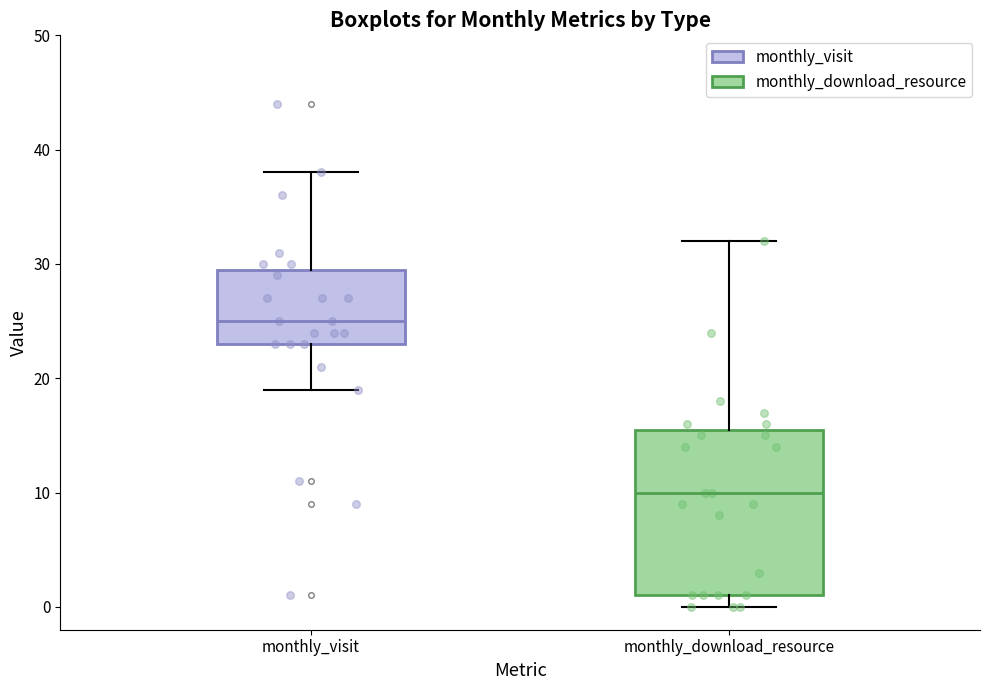

Which box has the lowest median line?

monthly_download_resource